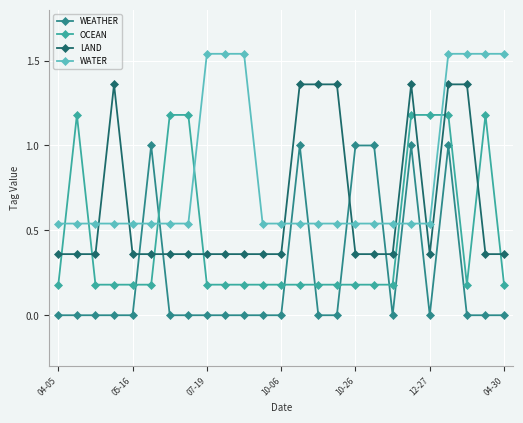

Which series has the largest total across all categories?

WATER